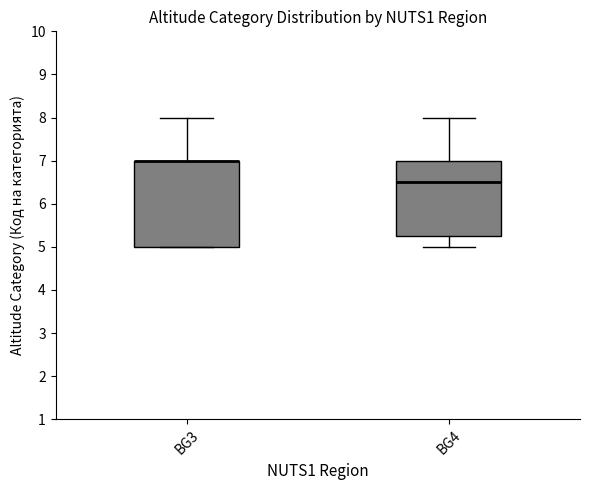

Reading left to right, transcribe this box plot: for each box, give where its median line is, the range the box spans, and where its two whiskers end, as read against the y-axis. The values are not printed on the chart, so give them approximately, as read against the axis.

BG3: median 7.0 (drawn on the box's upper edge), box 5.0 to 7.0, whiskers 5.0 to 8.0
BG4: median 6.5, box 5.3 to 7.0, whiskers 5.0 to 8.0